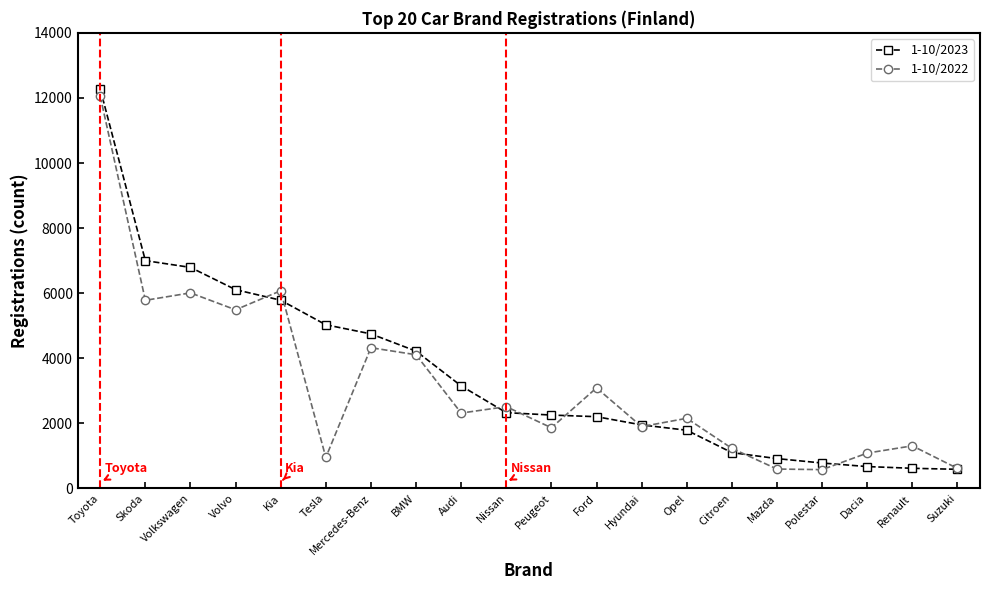

Between Volvo and Hyundai, which series saw the biggest shift?

1-10/2023